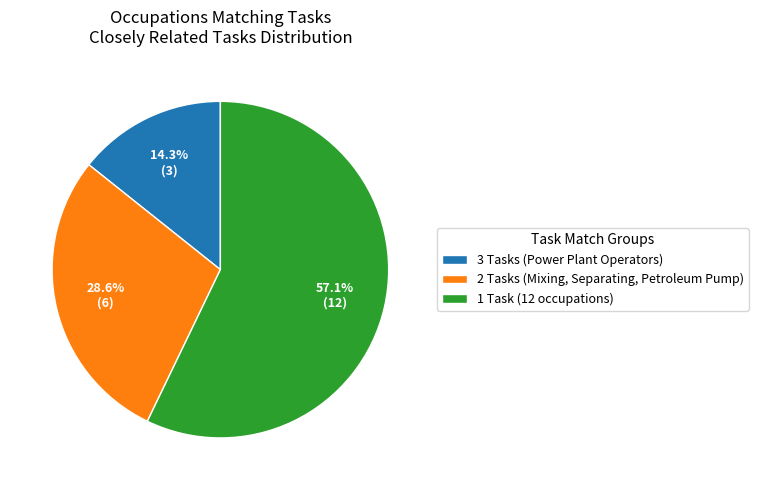

Approximately how many times larger is the value at 1 Task (12 occupations) compared to 2 Tasks (Mixing, Separating, Petroleum Pump)?

2.0